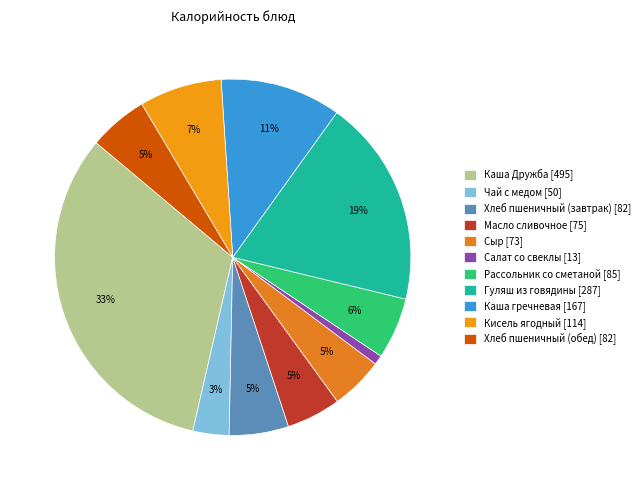

Which slice is the smallest?

Салат со свеклы